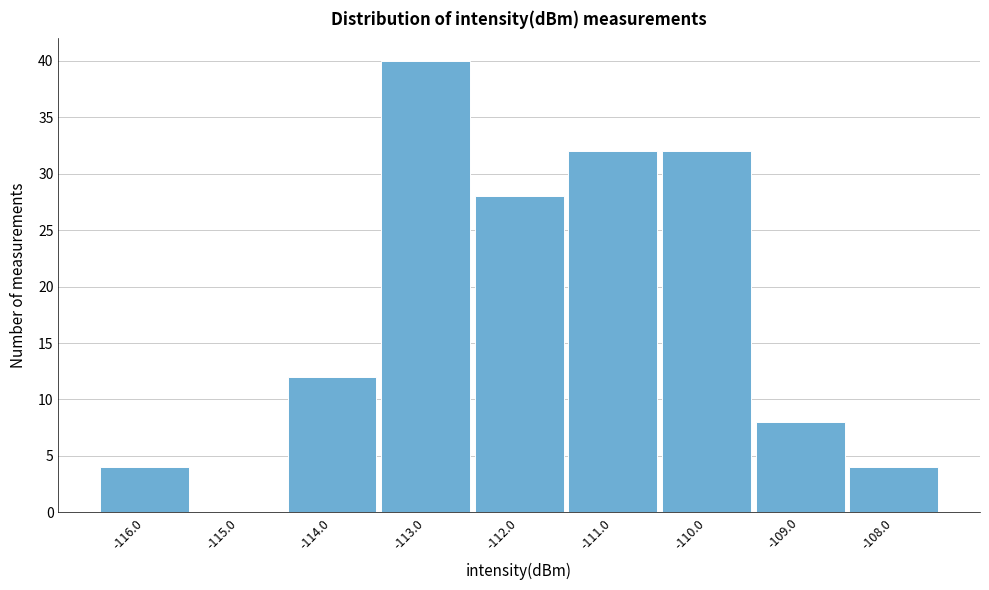

Reading left to right, list every bar in this chart as the range it spans on the x-axis followed by its height. The values are not printed on the chart, so give them approximately, as read against the axis.

-116.5 to -115.5: 4
-115.5 to -114.5: 0
-114.5 to -113.5: 12
-113.5 to -112.5: 40
-112.5 to -111.5: 28
-111.5 to -110.5: 32
-110.5 to -109.5: 32
-109.5 to -108.5: 8
-108.5 to -107.5: 4